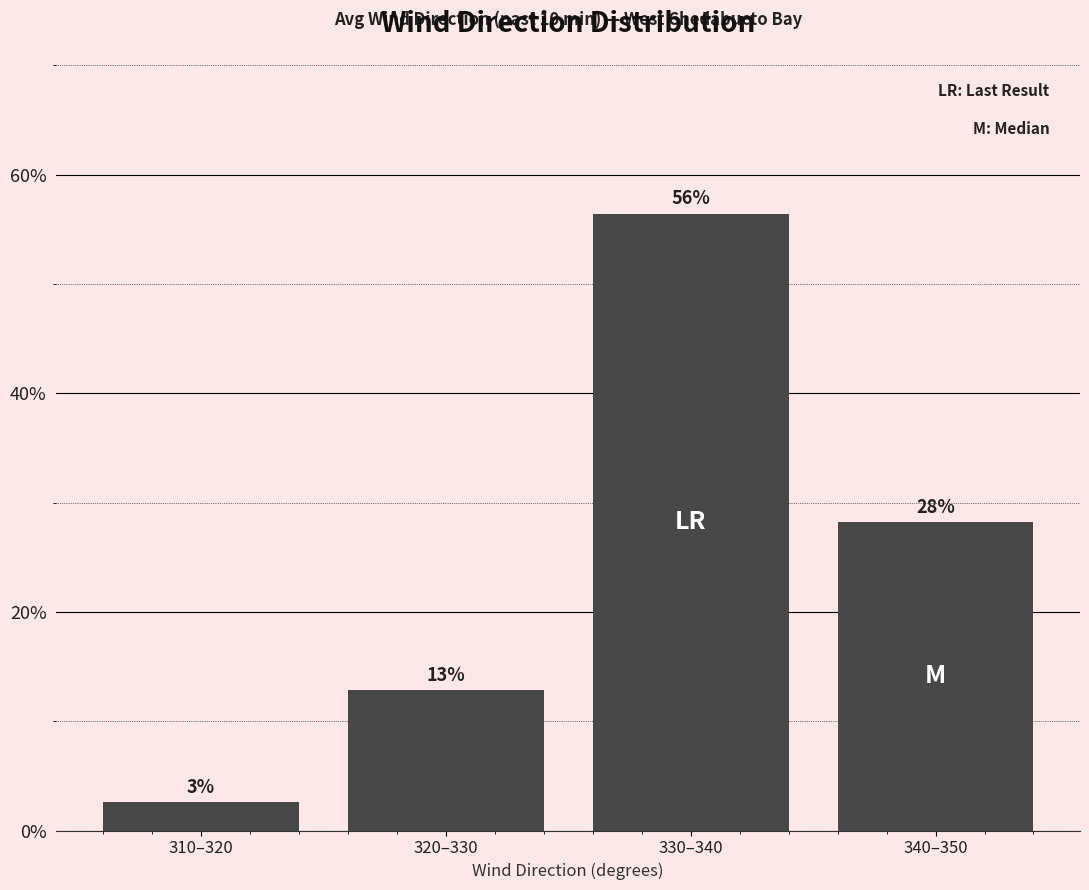

How many bars are there in total?

4